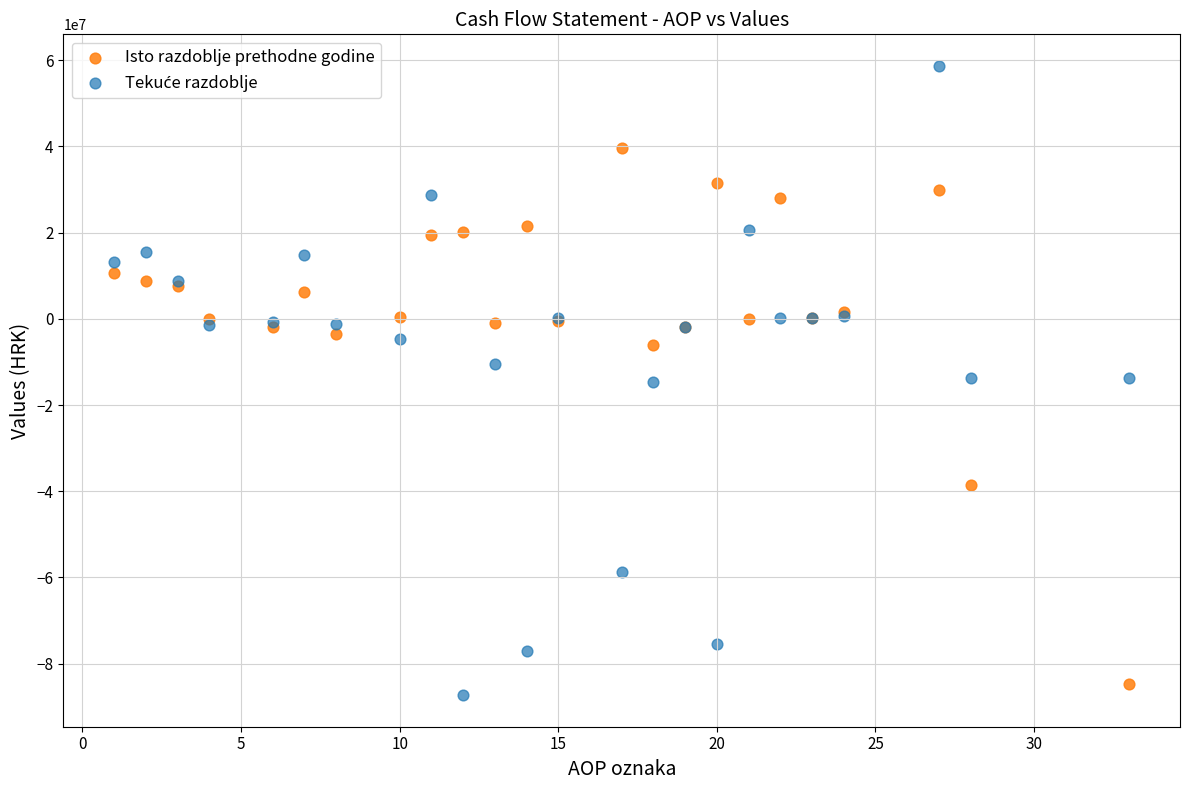

What is the X range (max minus min) for the scatter plot?

32